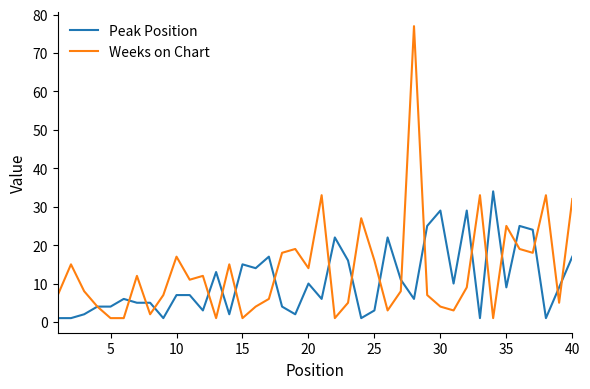

Which series has the largest range (max minus min)?

Weeks on Chart